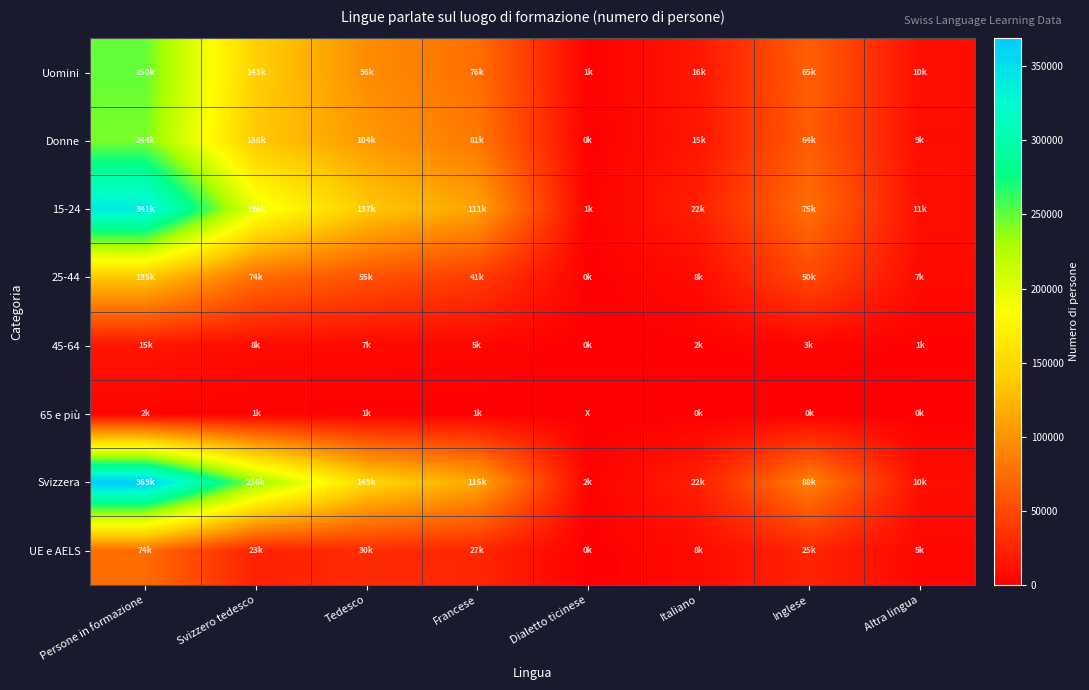

Which has a higher value, Inglese or Italiano?

Inglese